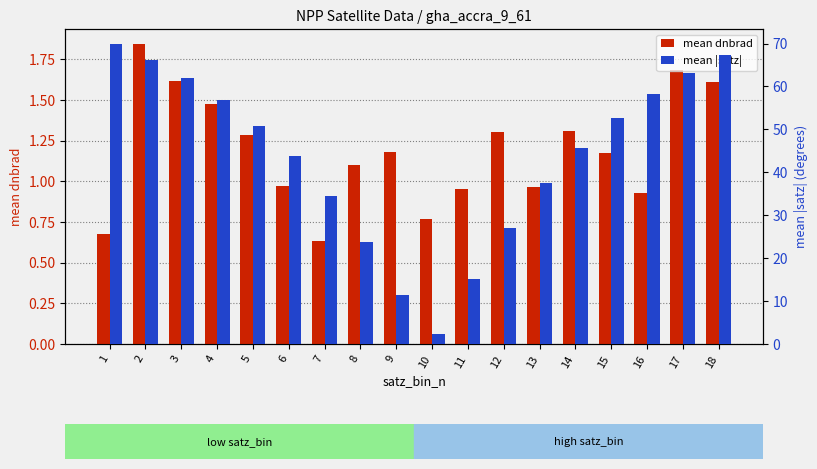

What is the minimum value for mean |satz|?

2.4